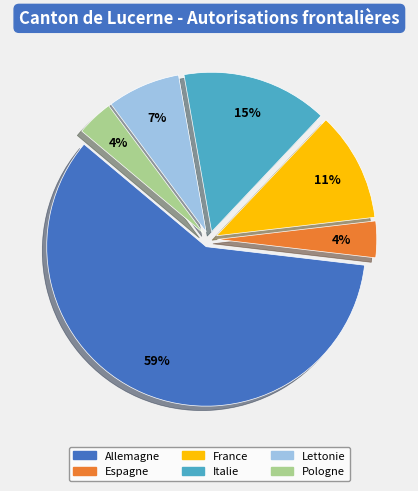

Does any single category account for the majority?

Yes